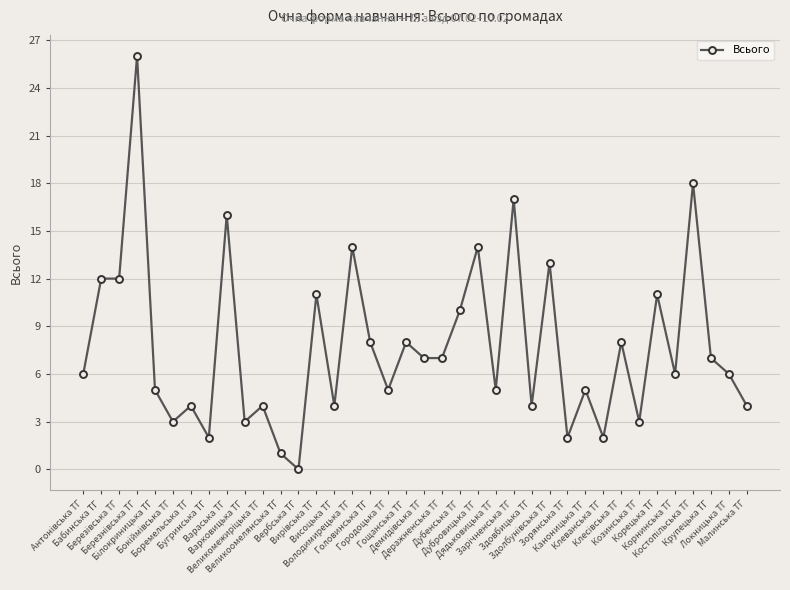

True or false: the data has more than 2 interior local peaks.

True